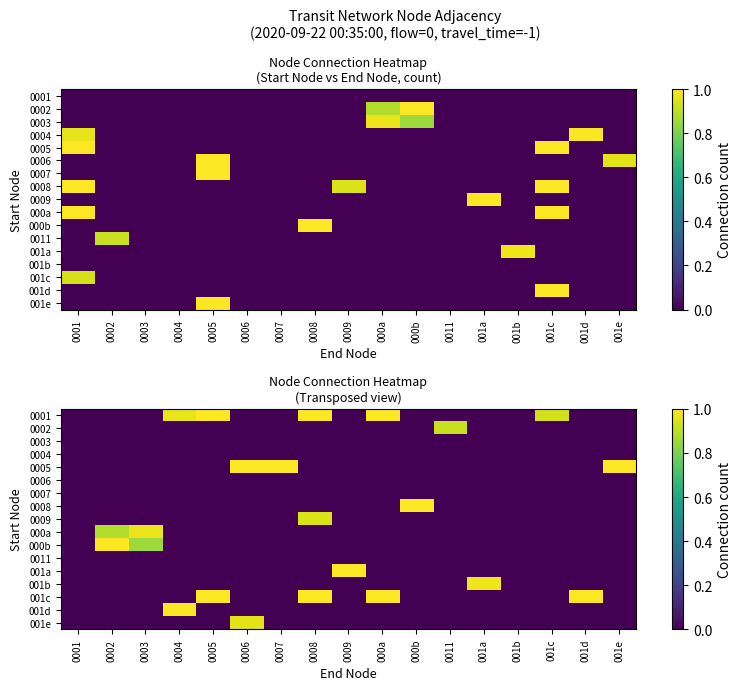

Between 001c and 0005, which is larger?

0005